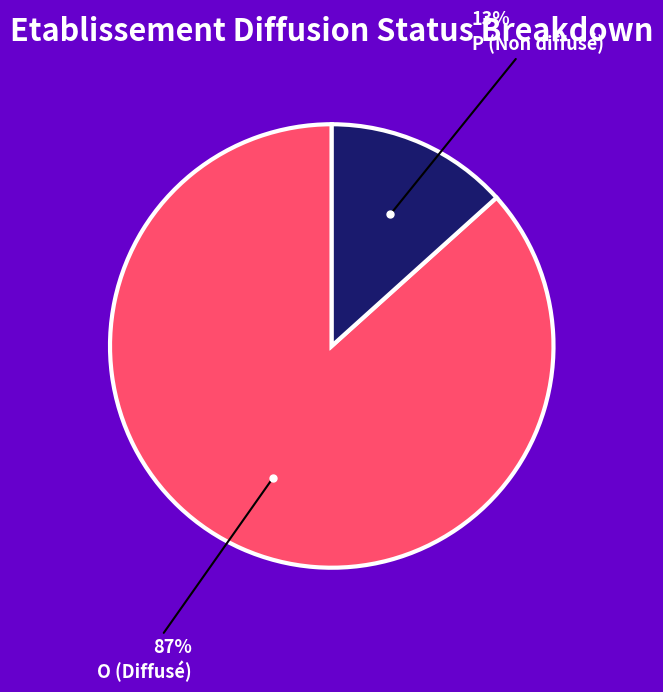

To the nearest percent, what is the average slice percentage?

50%